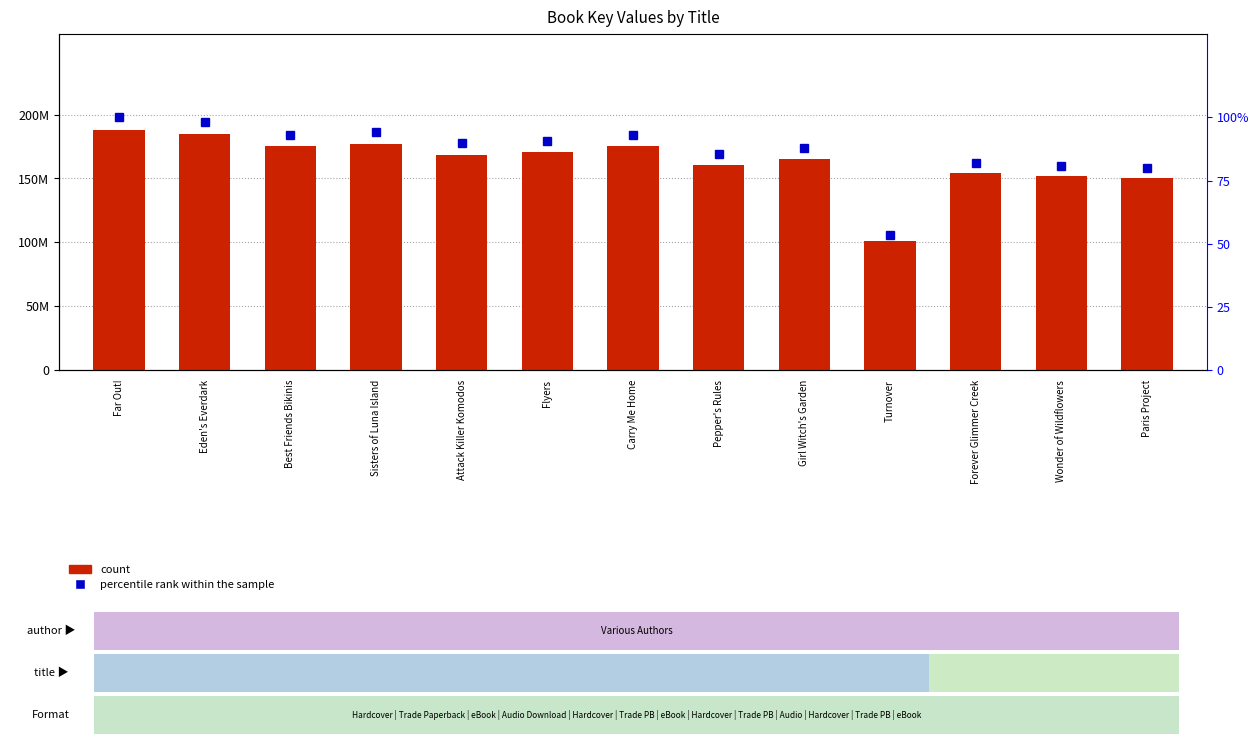

What is the sum of the percentile rank within the sample values at Carry Me Home and Best Friends Bikinis?

186.3